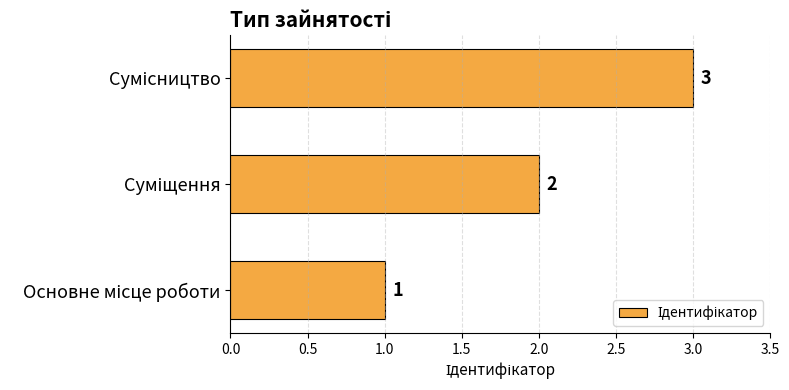

What is the average value?

2